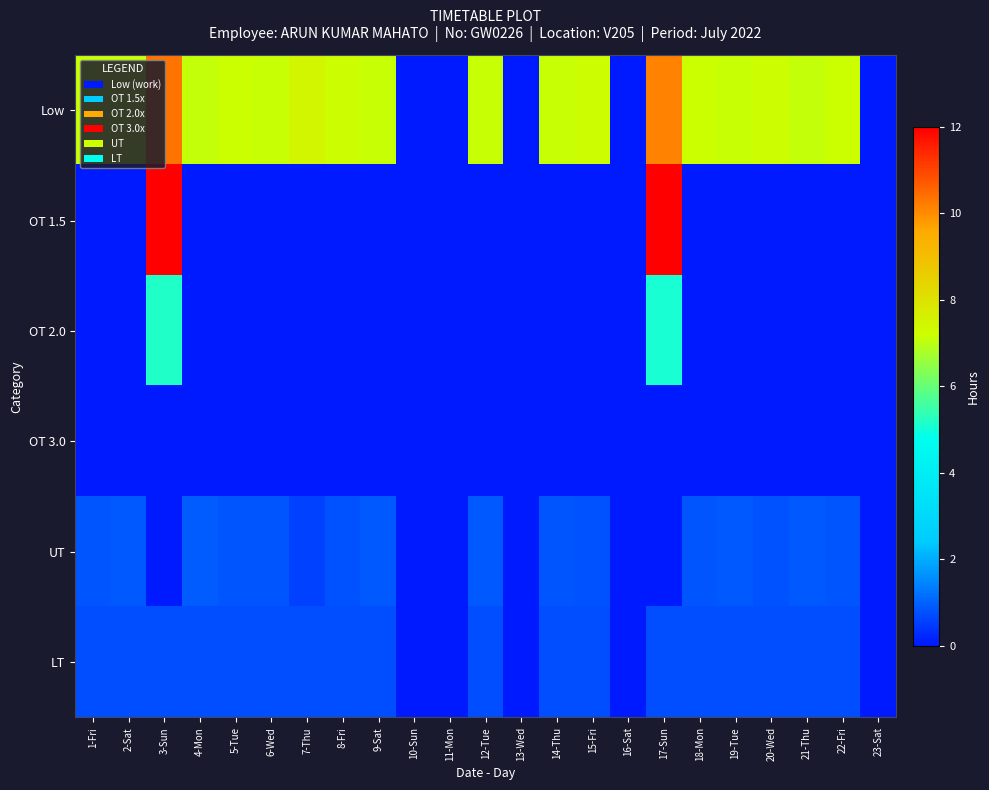

Rank the series at 7-Thu from lowest to highest value.

OT 1.5, OT 2.0, OT 3.0, UT, LT, Low